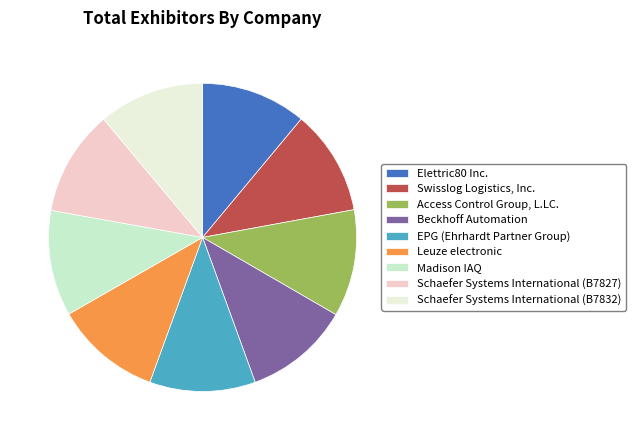

Does any single category account for the majority?

No